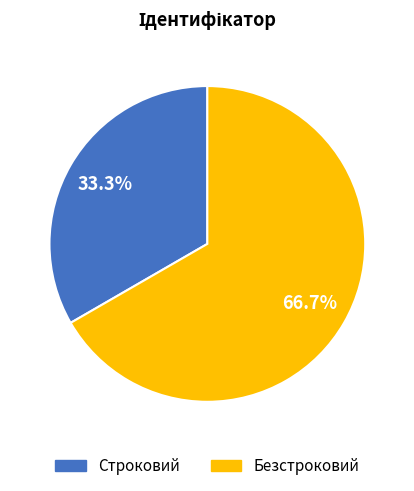

Rank the categories by value from lowest to highest.

Строковий, Безстроковий